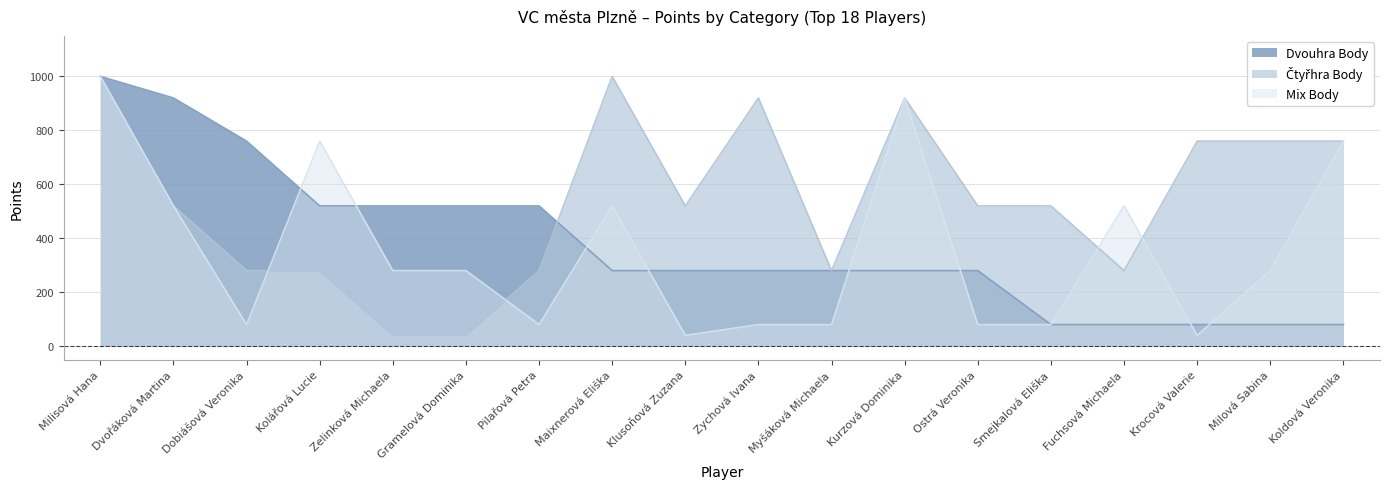

Is it true that Mix Body equals 80 at Ostrá Veronika?

True